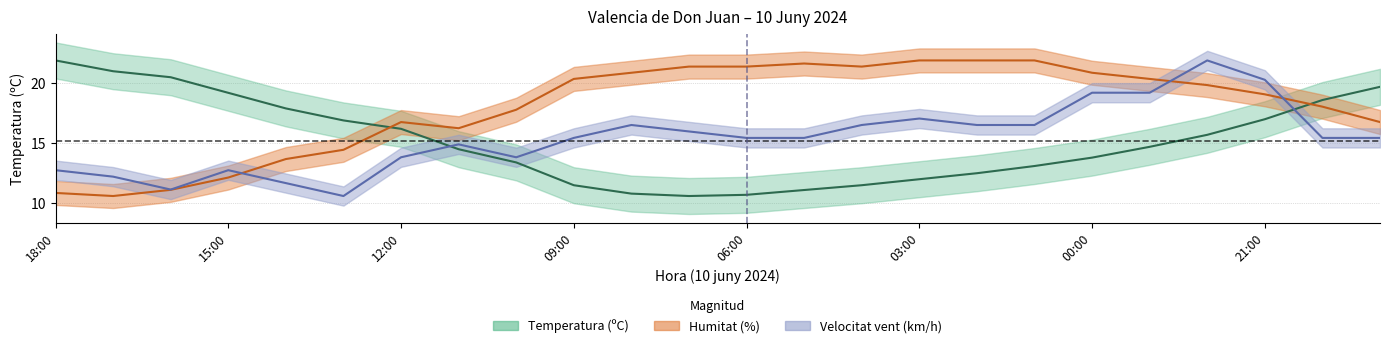

How many interior local valleys does the Temperatura (ºC) series have?

1